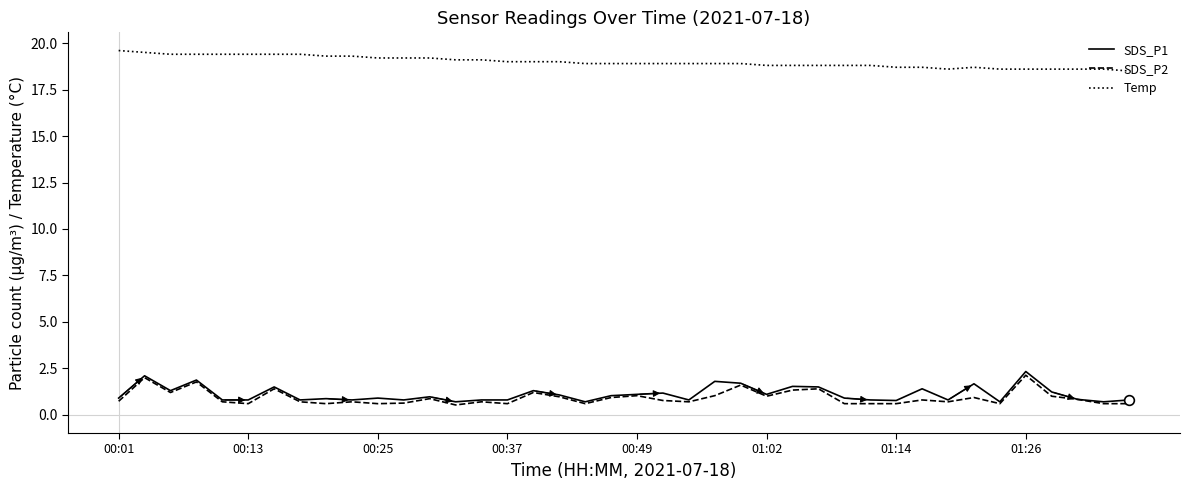

What is the maximum value for SDS_P2?

2.1